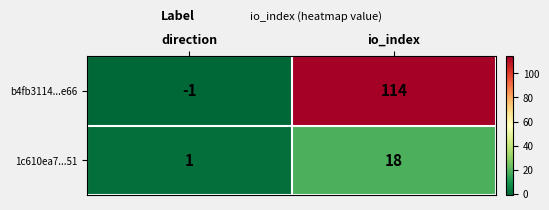

Which label corresponds to the largest value in the chart?

io_index